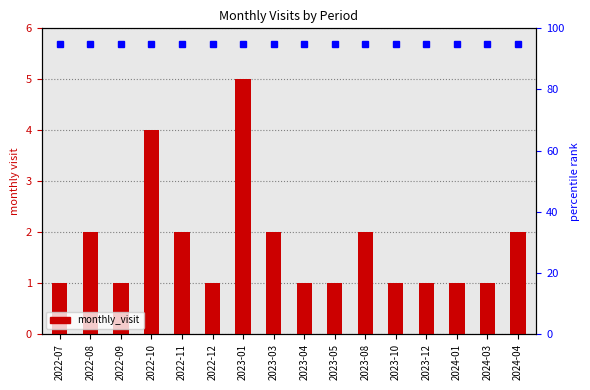

What is the value of the 8th bar from the left?

2